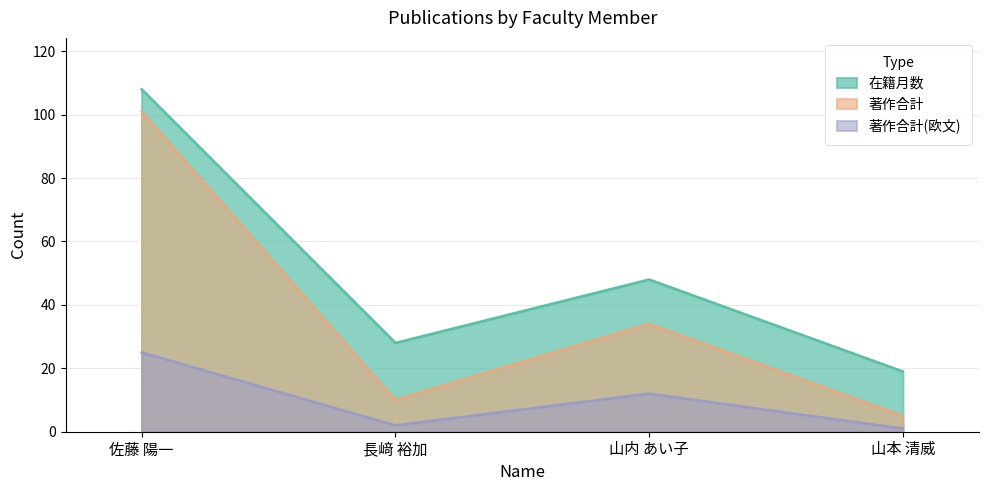

Reading right to left, what are all the values shown in this chart?

在籍月数: 山本 清威=19	山内 あい子=48	長﨑 裕加=28	佐藤 陽一=108
著作合計: 山本 清威=5	山内 あい子=34	長﨑 裕加=10	佐藤 陽一=101
著作合計(欧文): 山本 清威=1	山内 あい子=12	長﨑 裕加=2	佐藤 陽一=25